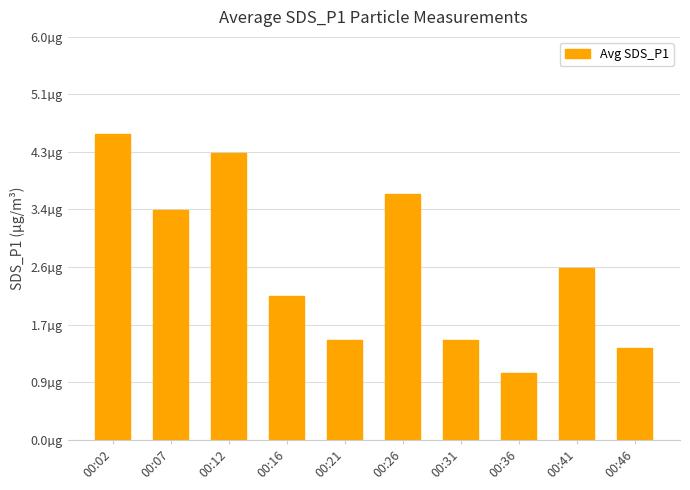

Reading left to right, what are all the values shown in this chart?

00:02=4.6	00:07=3.4	00:12=4.3	00:16=2.1	00:21=1.5	00:26=3.7	00:31=1.5	00:36=1.0	00:41=2.5	00:46=1.4